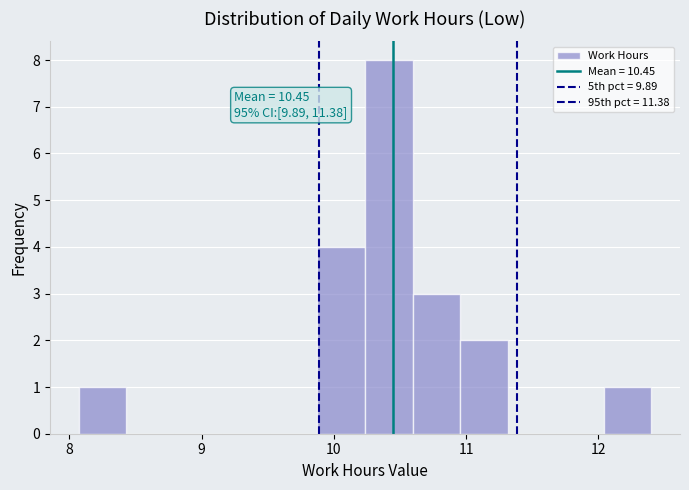

Around what value on the x-axis is the tallest bar? Give the approximate position of its centre, as read against the axis.

10.4